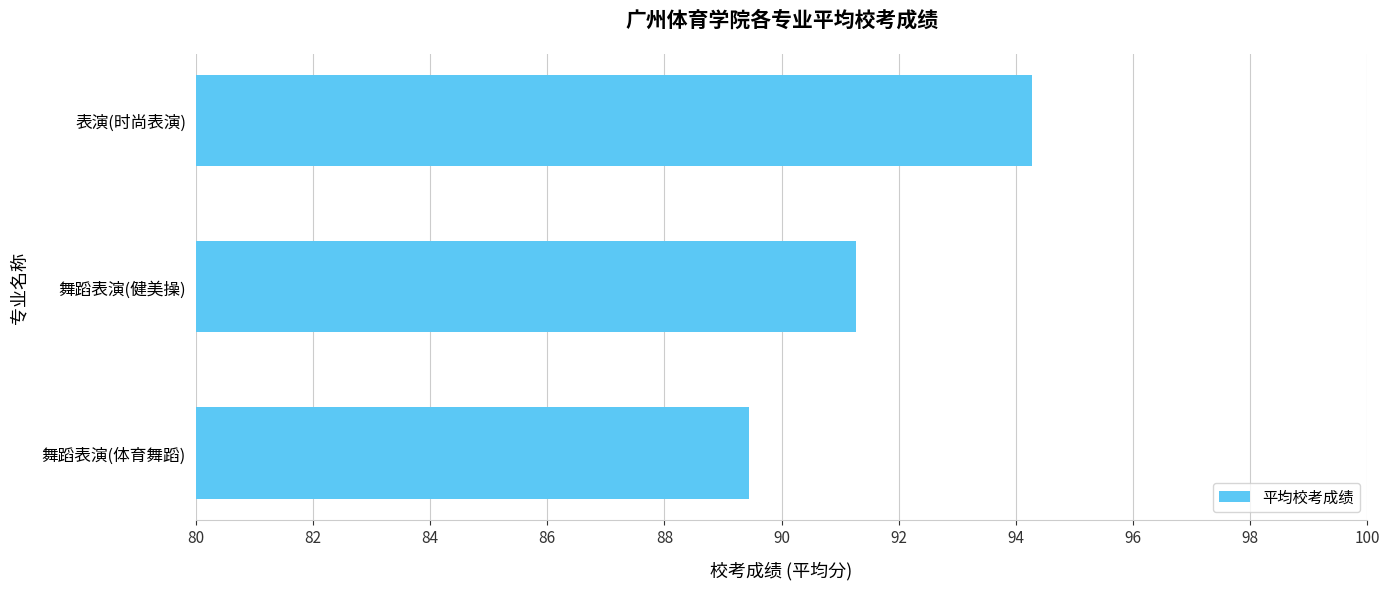

The chart shows a value of 89.5 at 舞蹈表演(体育舞蹈). True or false?

True